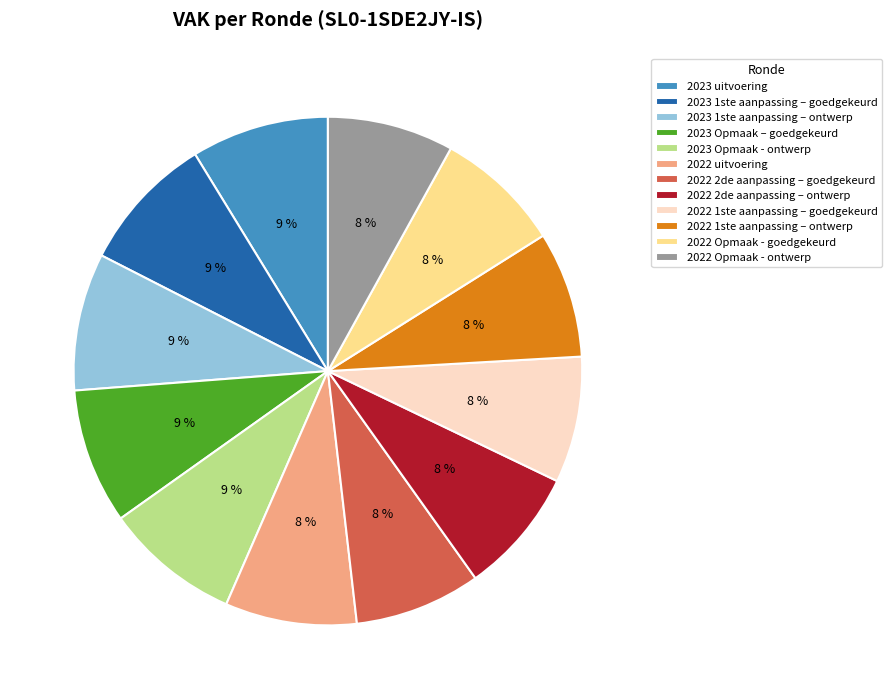

To the nearest percent, what is the average slice percentage?

8%